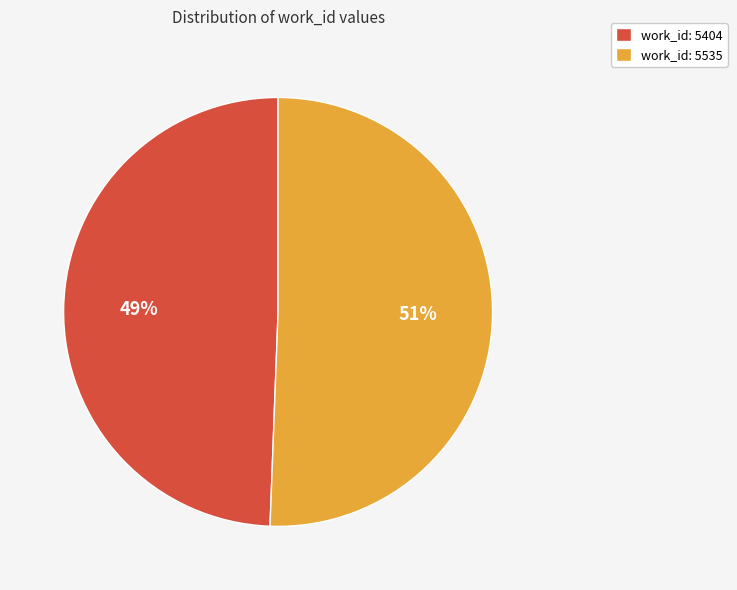

To the nearest percent, what percentage of the pie is work_id: 5535?

51%